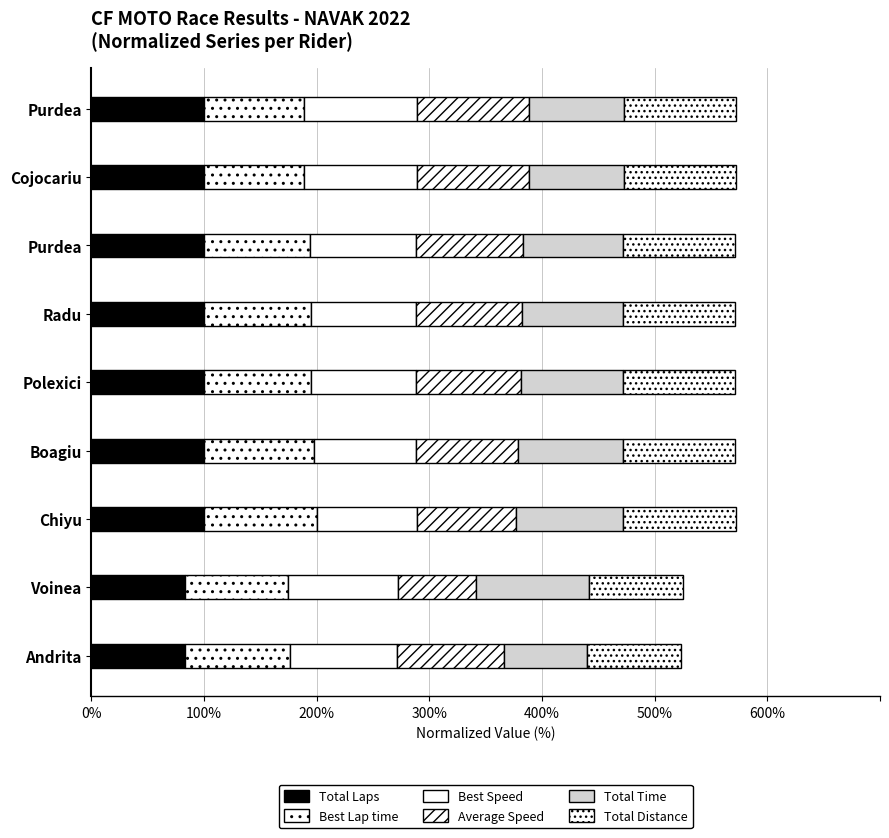

How many values in the Total Laps series are below 100?

2